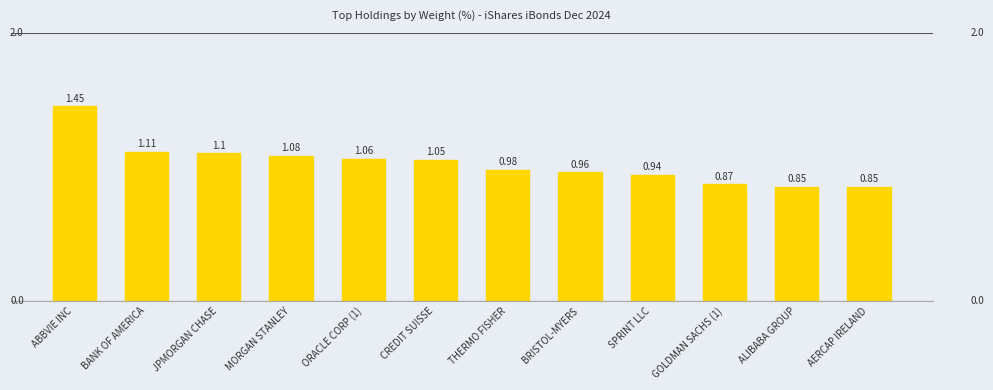

What is the difference between the maximum and minimum values?

0.6